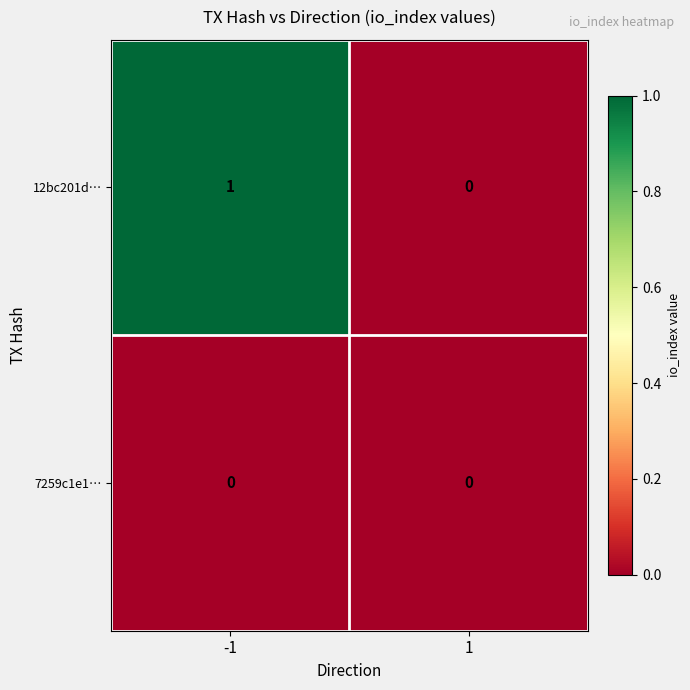

What is the spread (max minus min) of values at -1?

1